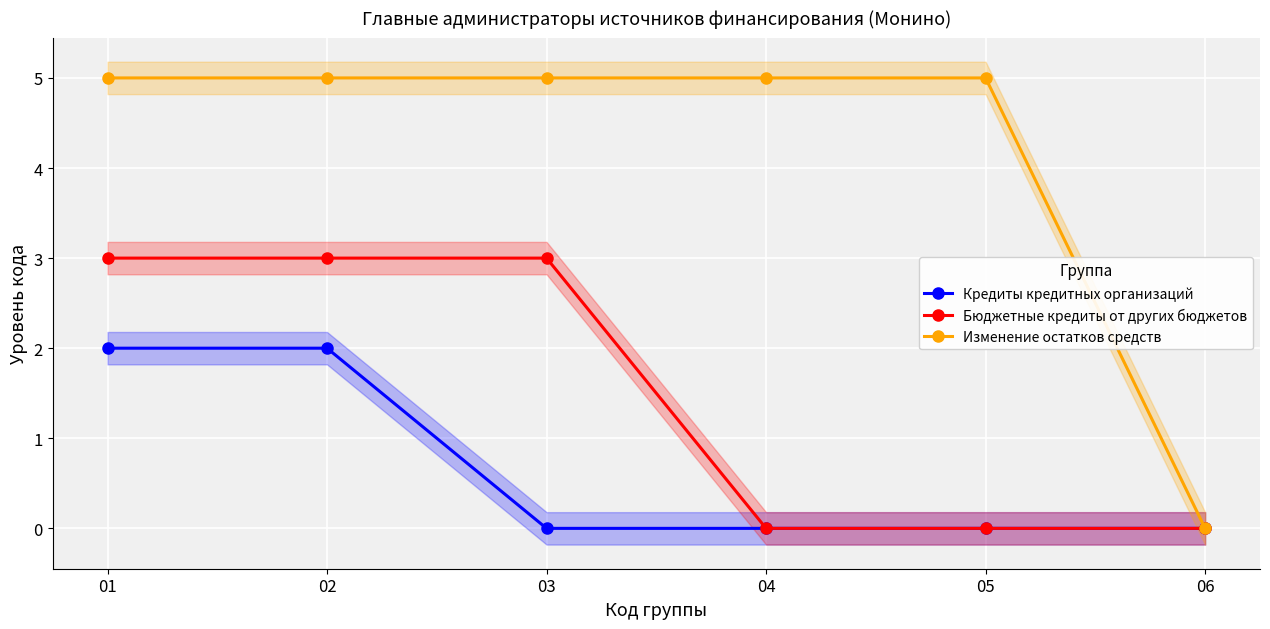

Which series has the largest total across all categories?

Изменение остатков средств